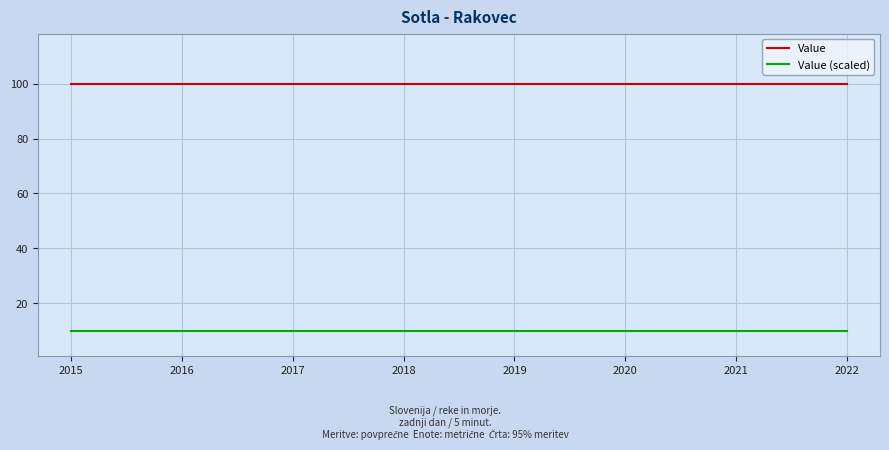

Which series has the largest total across all categories?

Value